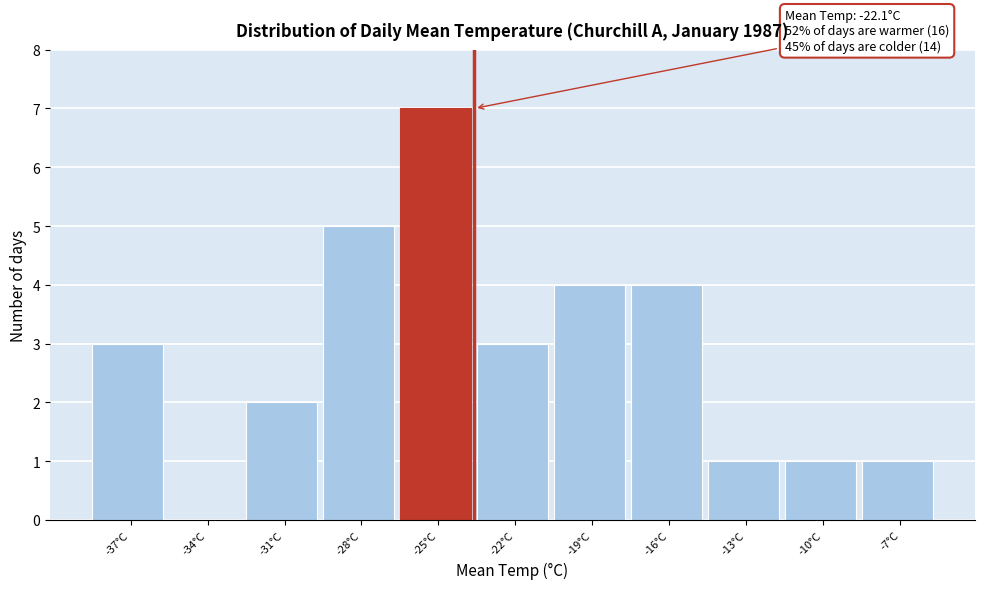

Reading left to right, list all the values displayed in this chart.

-37°C=3	-34°C=0	-31°C=2	-28°C=5	-25°C=7	-22°C=3	-19°C=4	-16°C=4	-13°C=1	-10°C=1	-7°C=1